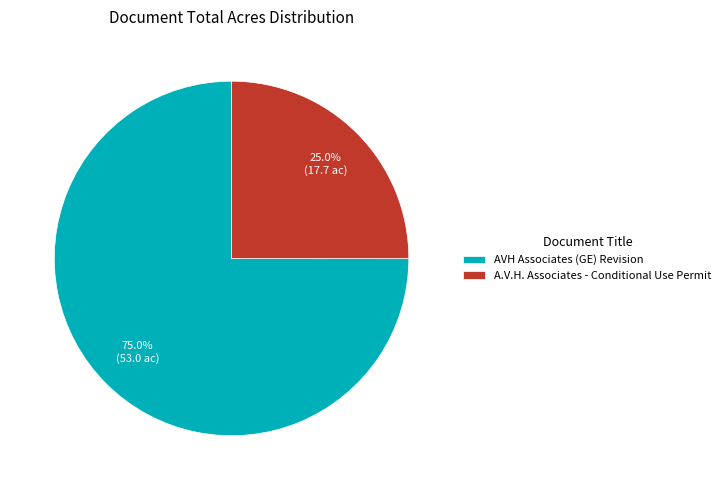

To the nearest percent, what is the difference between the A.V.H. Associates - Conditional Use Permit and AVH Associates (GE) Revision slice percentages?

50%